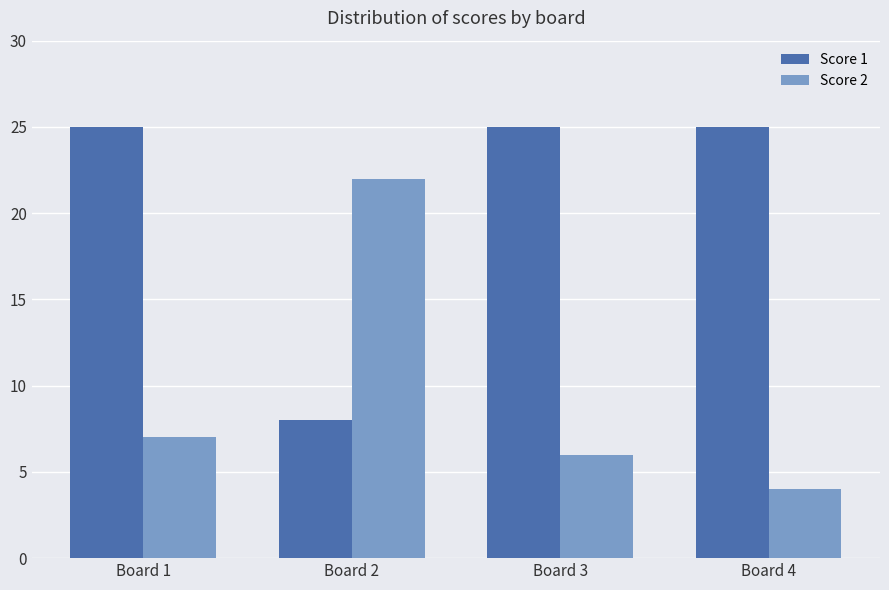

What is the spread (max minus min) of values at Board 3?

19